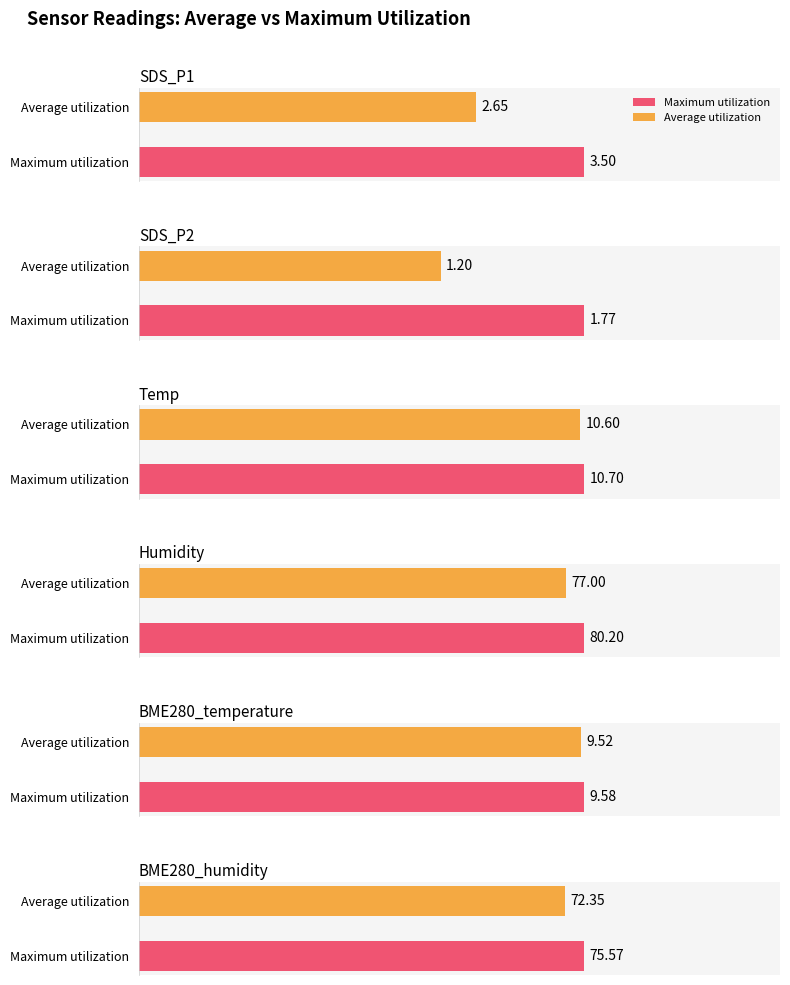

Reading right to left, extract all data points from this chart.

Average utilization: BME280_humidity=72.3	BME280_temperature=9.5	Humidity=77.0	Temp=10.6	SDS_P2=1.2	SDS_P1=2.6
Maximum utilization: BME280_humidity=75.6	BME280_temperature=9.6	Humidity=80.2	Temp=10.7	SDS_P2=1.8	SDS_P1=3.5